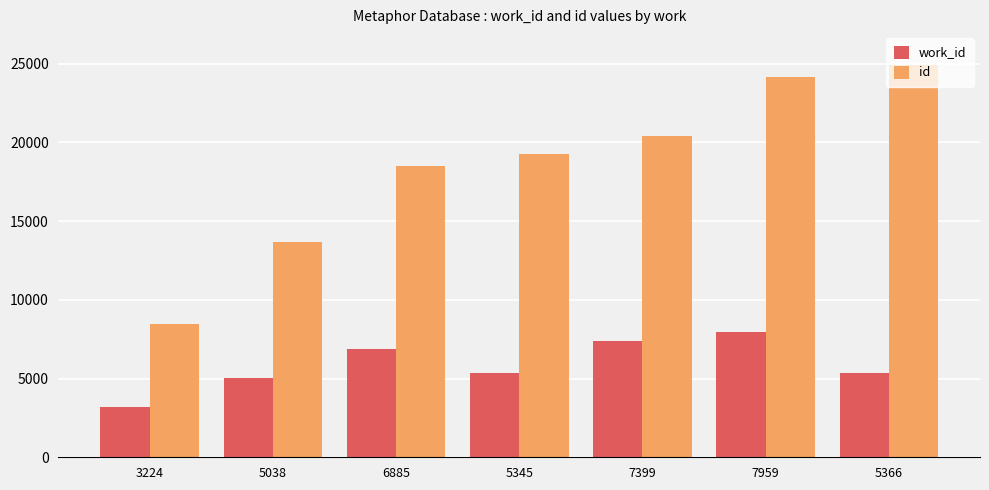

List the series in order of their overall mean, lowest first.

work_id, id